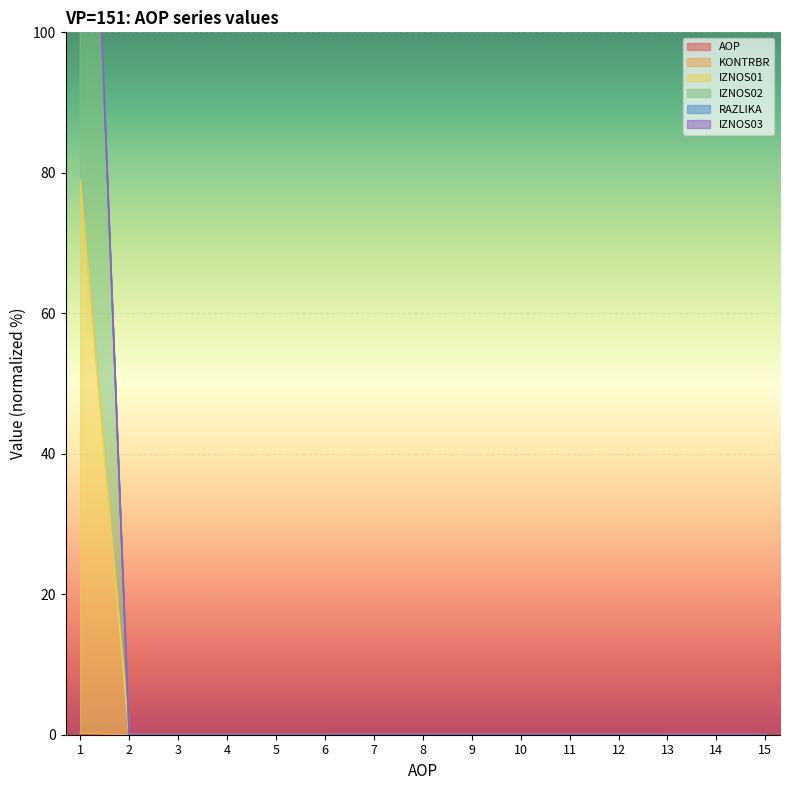

True or false: KONTRBR has a value of 0.0 at 11.

False